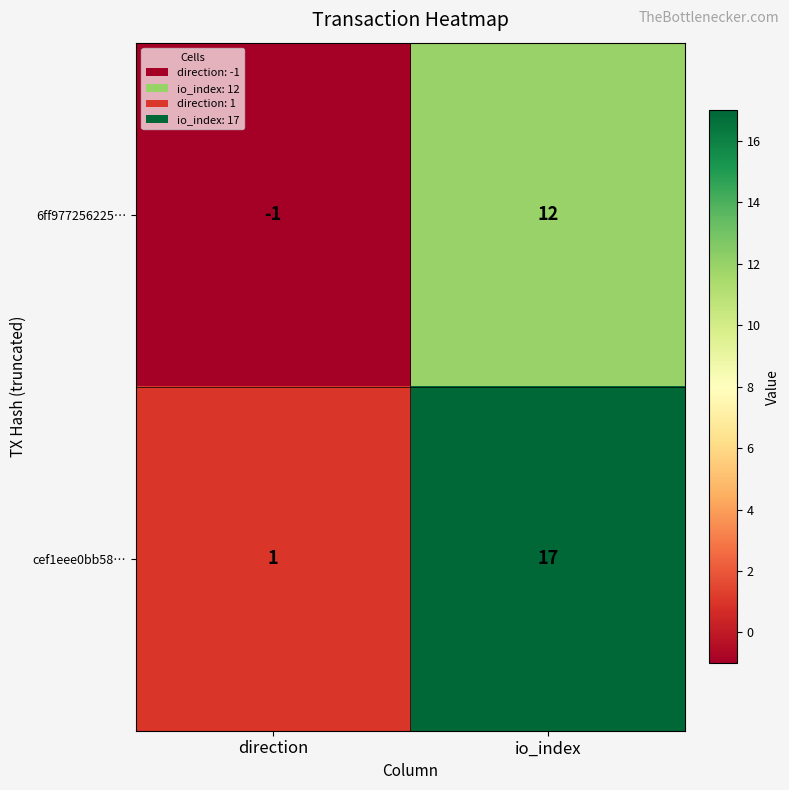

What is the difference between the cef1eee0bb58… values at io_index and direction?

16